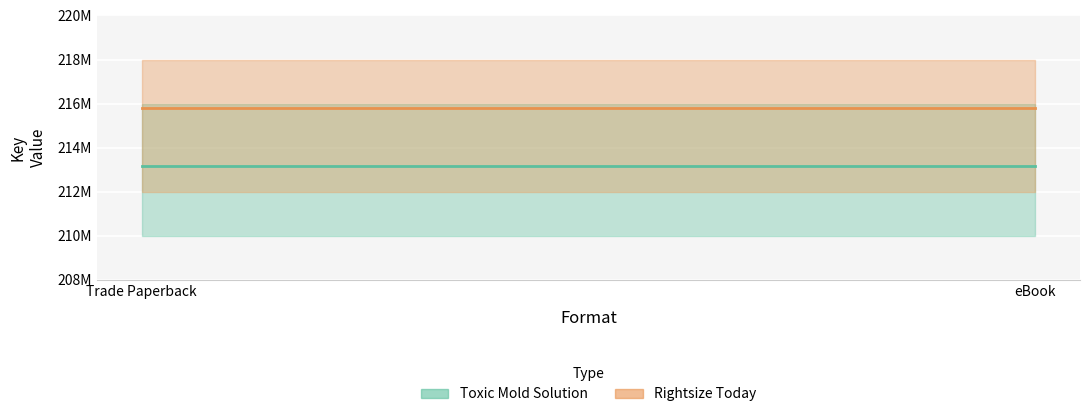

At which label is Rightsize Today closest to 215810686?

Trade Paperback